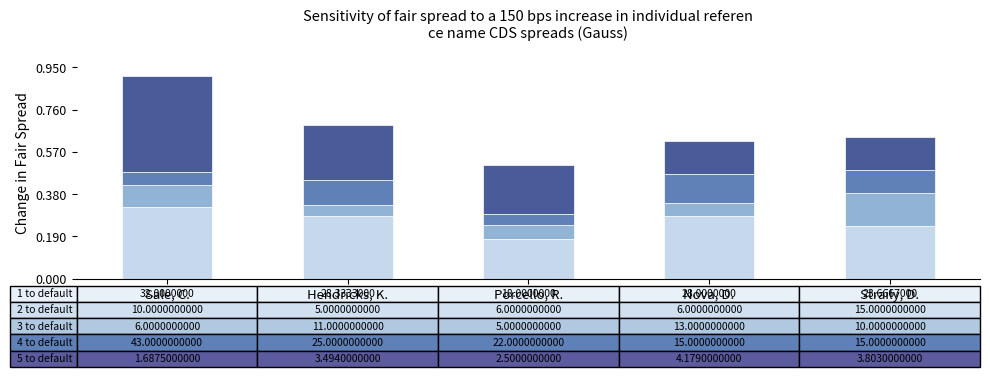

What is the total value across all series at Nova, D.?

0.6